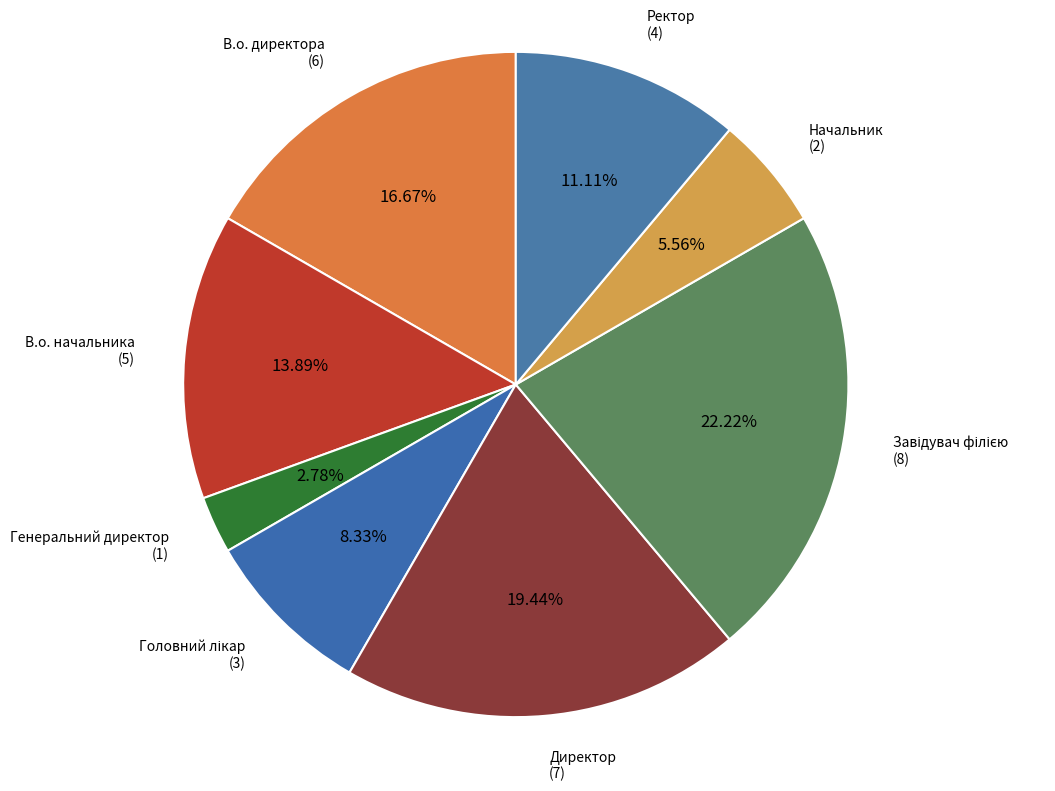

What percentage is NOT represented by В.о. начальника?

86.1%